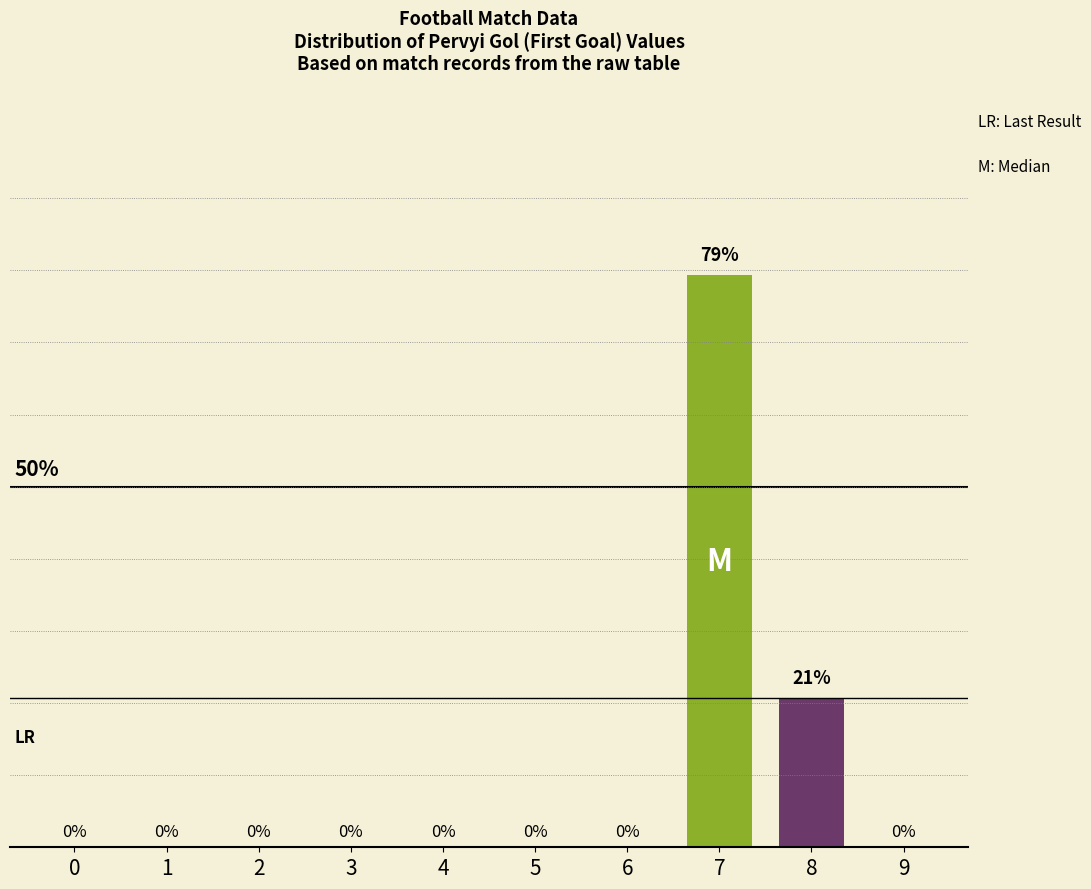

Are the bars horizontal?

No